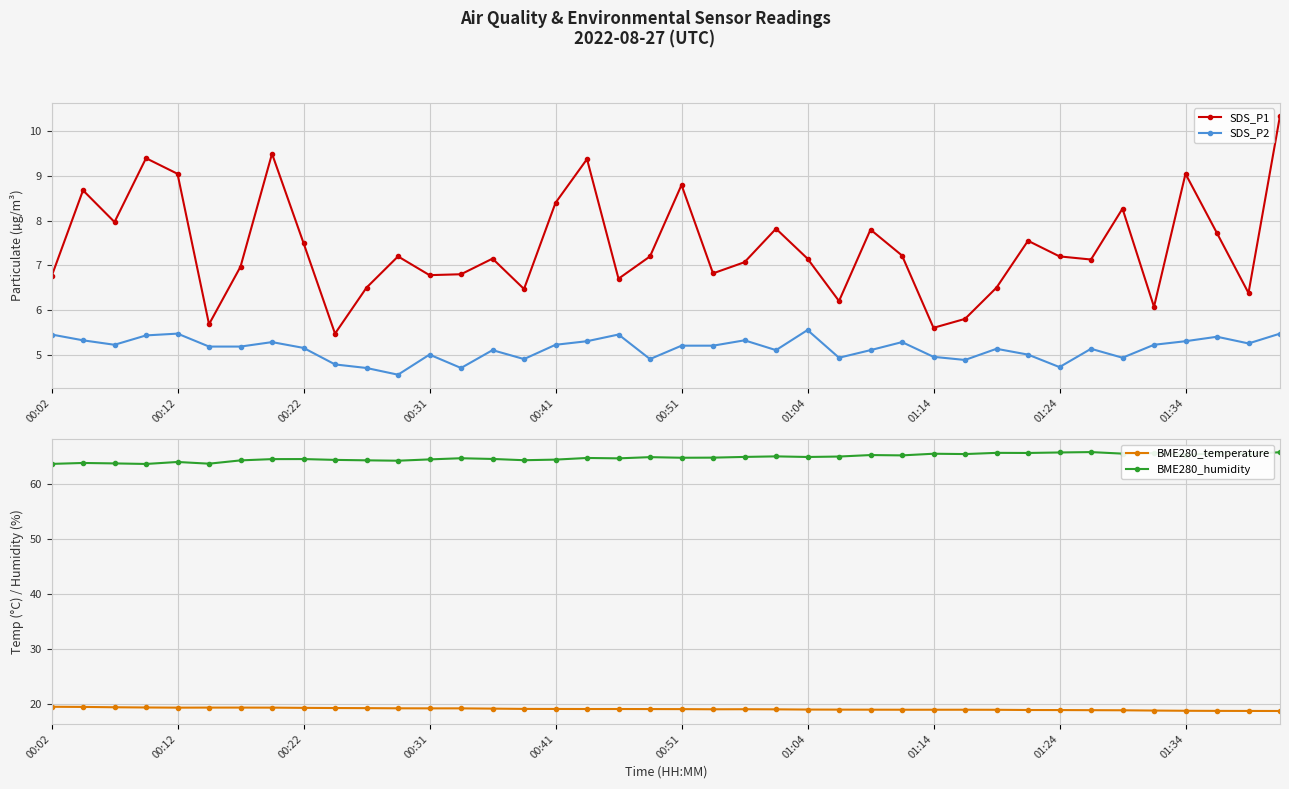

What is the minimum value for SDS_P2?

4.5